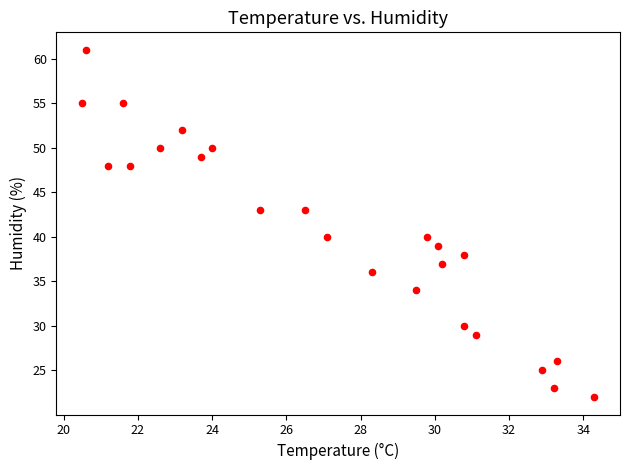

What is the range of Y values (max minus min)?

39